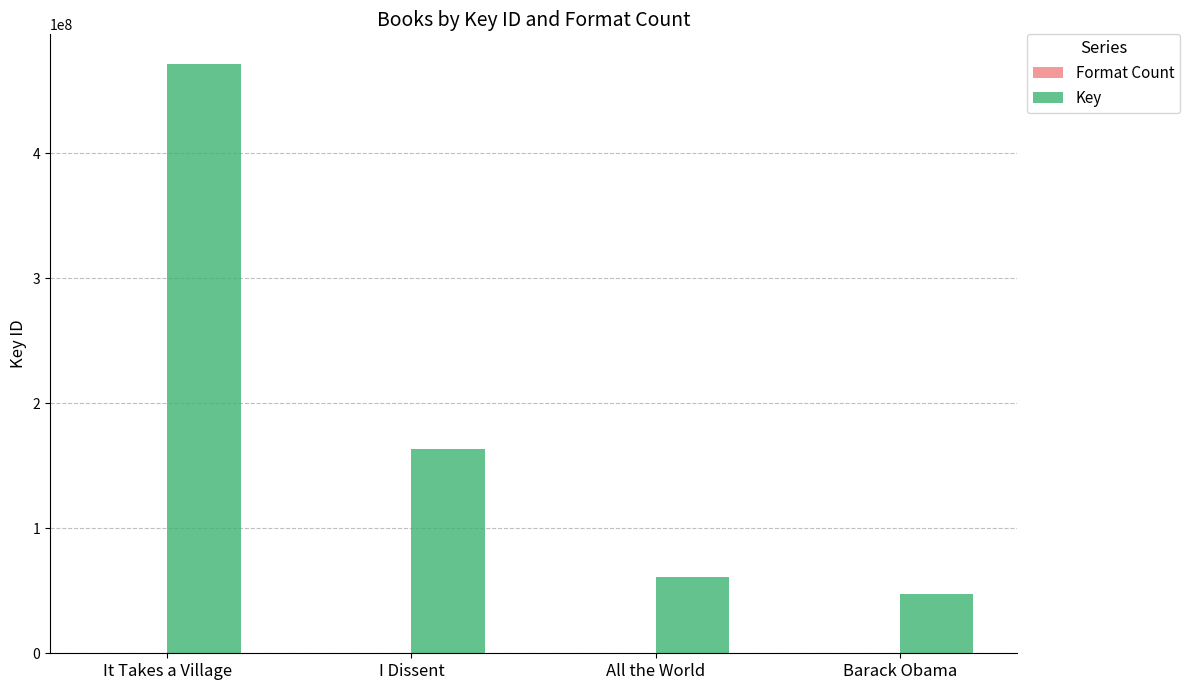

Which series has the largest total across all categories?

Key